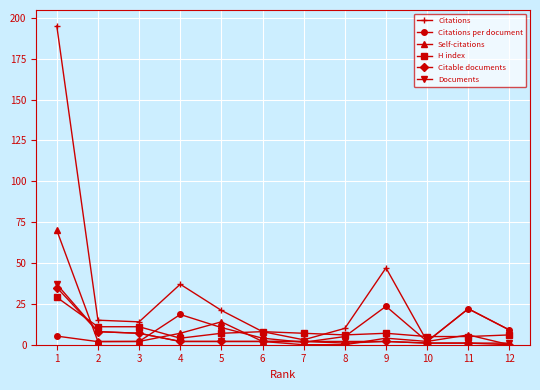

Which series has the largest range (max minus min)?

Citations